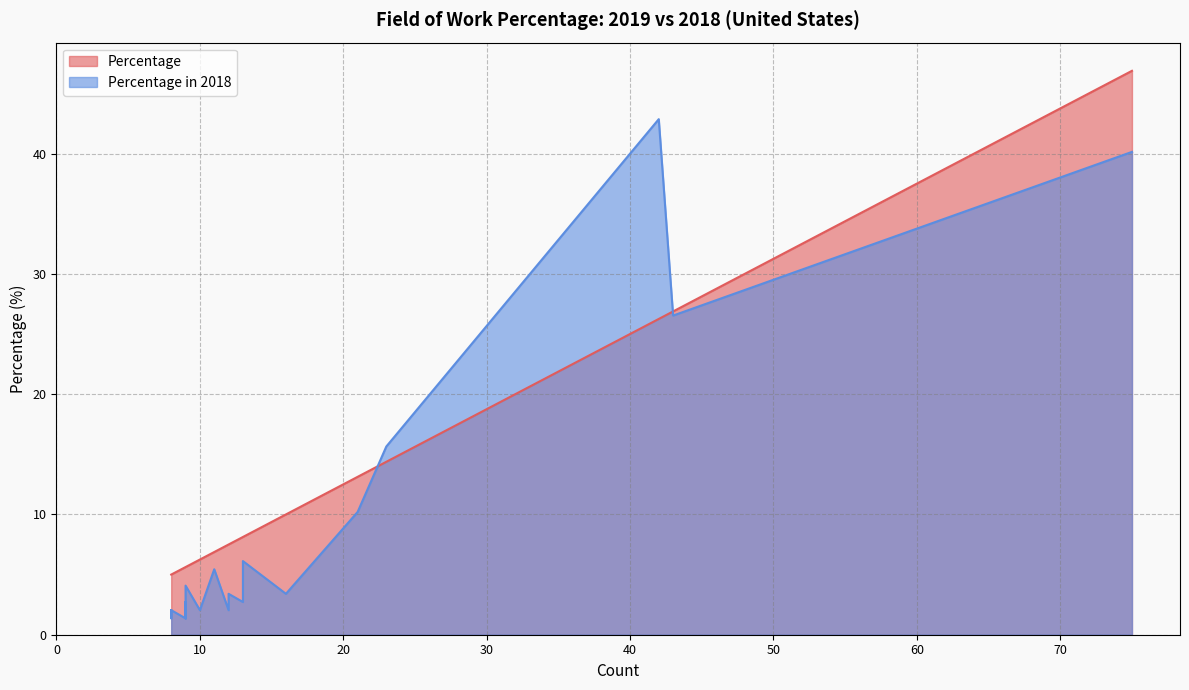

What is the label of the 8th point from the right?

Agriculture & Forestry